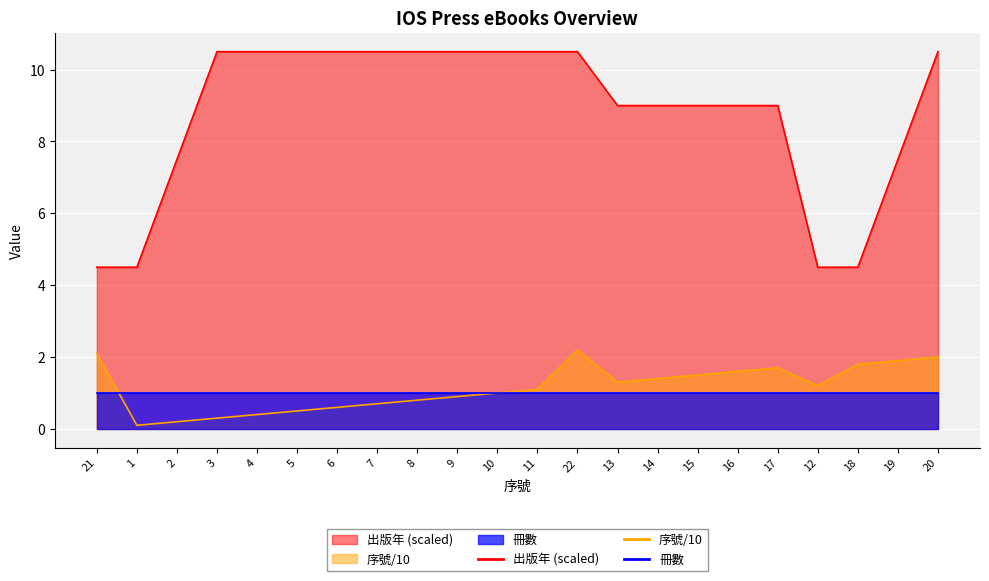

What is the lowest value of the 出版年 (scaled) series?

4.5